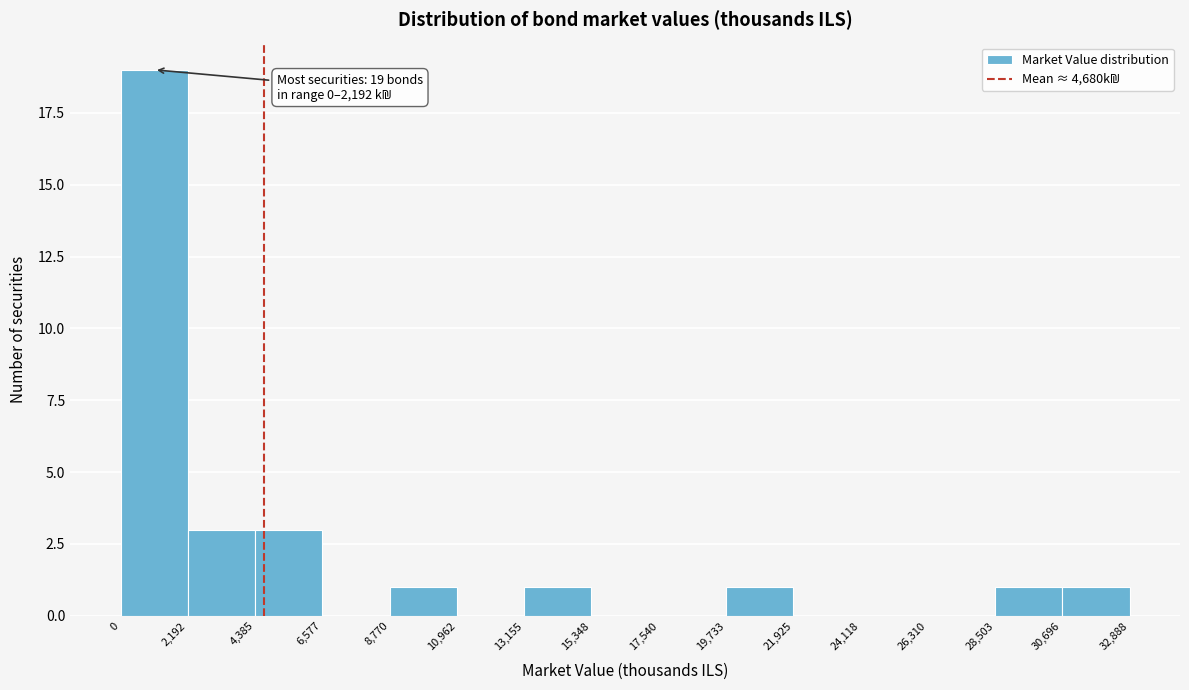

Over which range of the x-axis is the bar tallest?

0 to 2,192